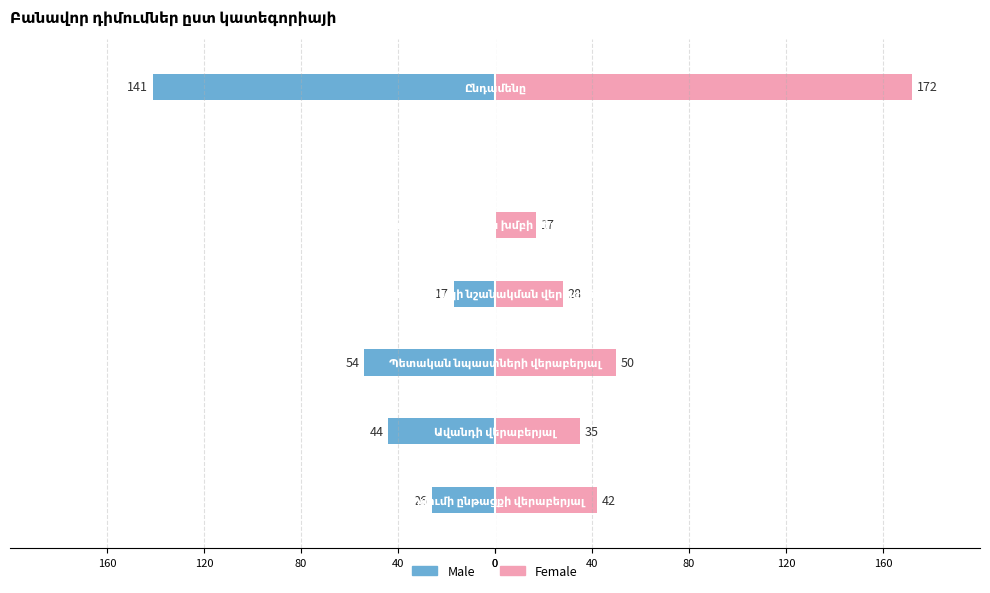

What is the highest value of the Female series?

172